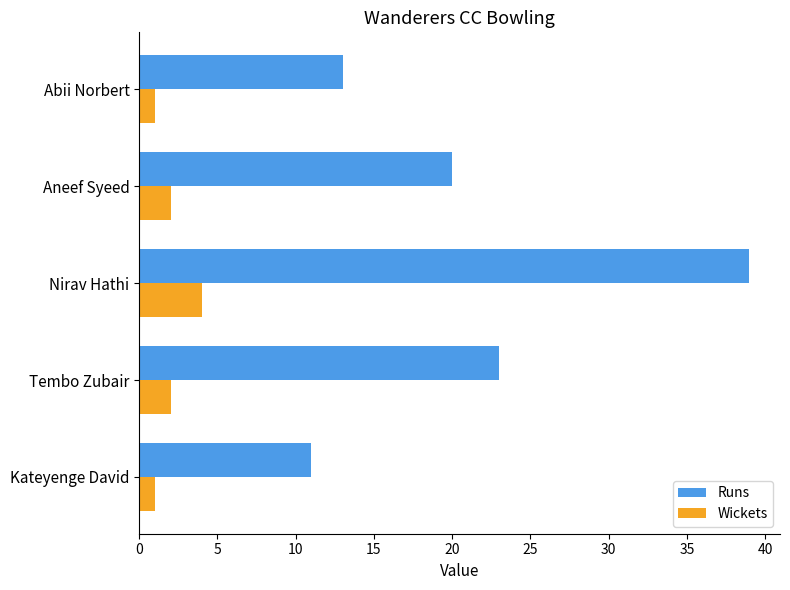

Which series has the widest spread of values?

Runs